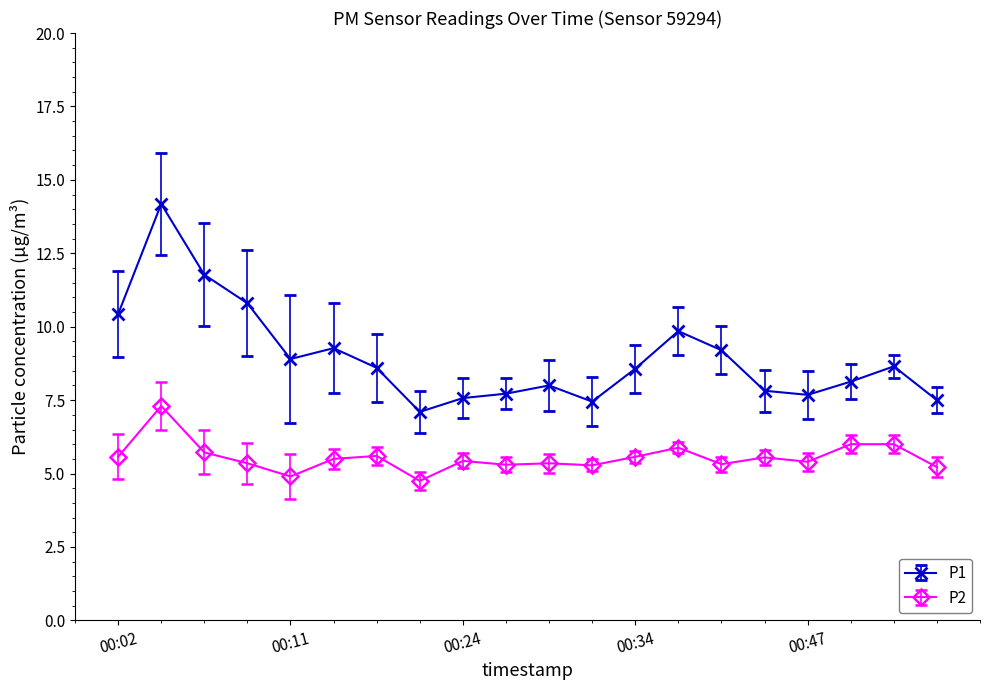

How many distinct data groups are displayed?

2